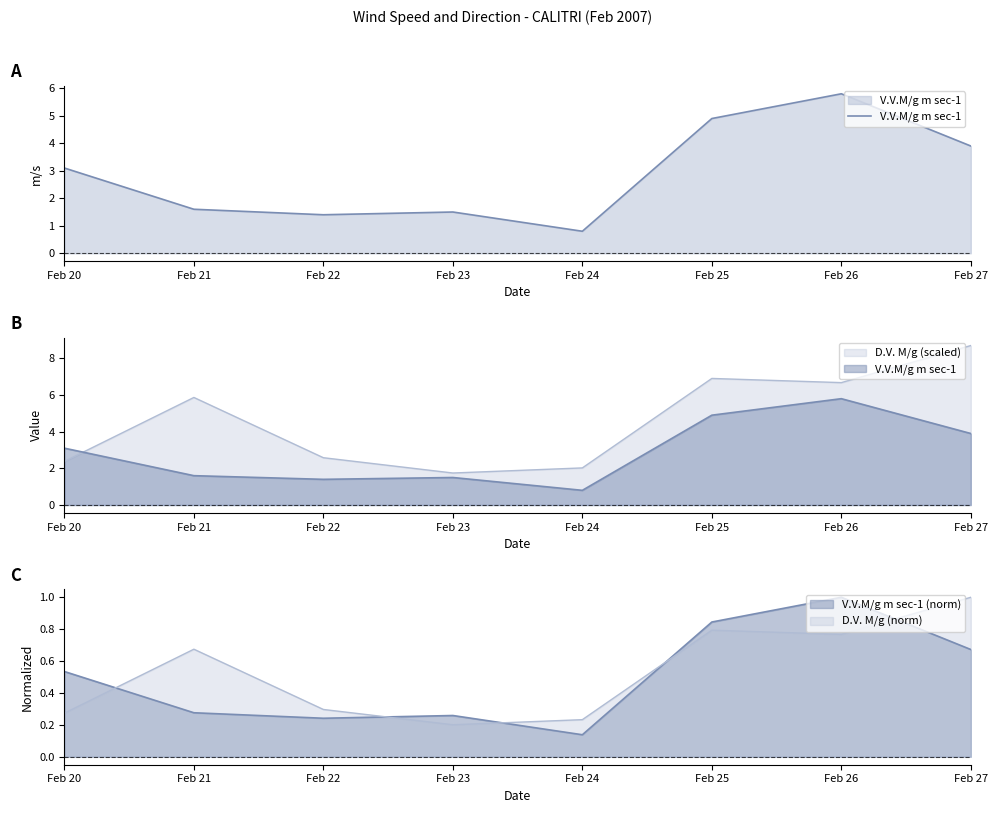

Rank the categories by value from highest to lowest.

Feb 26, Feb 25, Feb 27, Feb 20, Feb 21, Feb 23, Feb 22, Feb 24